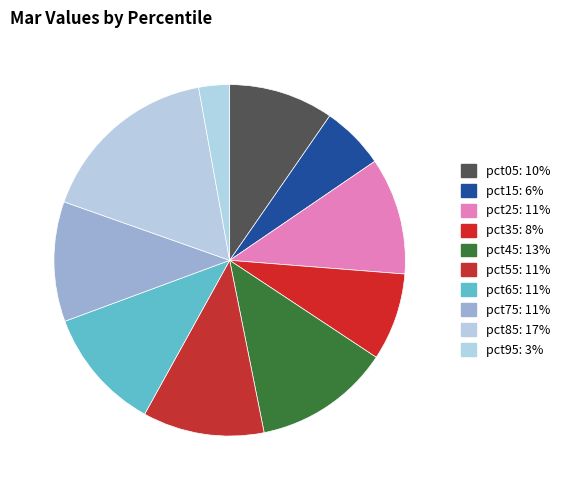

Is it true that pct35 is 17% of the pie?

False